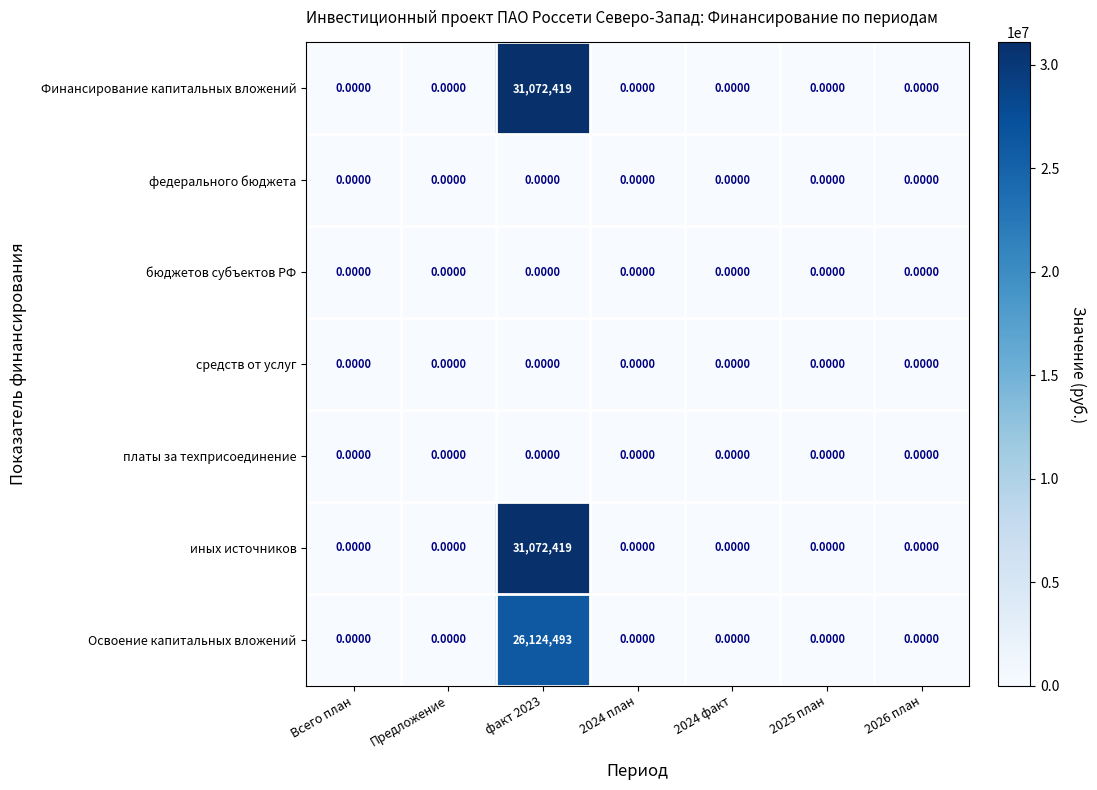

What is the average value of the Освоение капитальных вложений series?

3732070